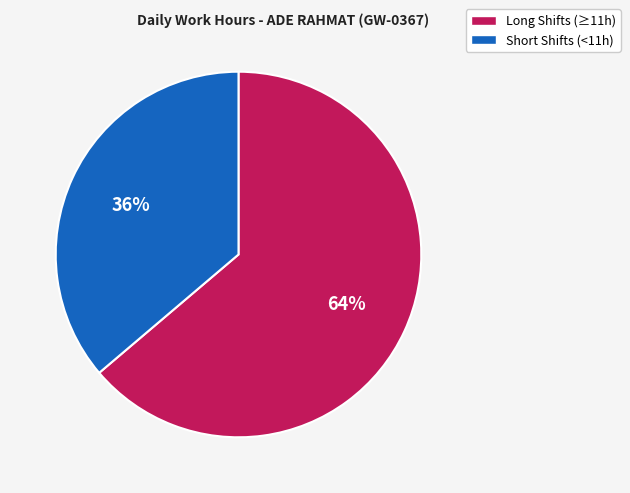

To the nearest percent, what is the average slice percentage?

50%